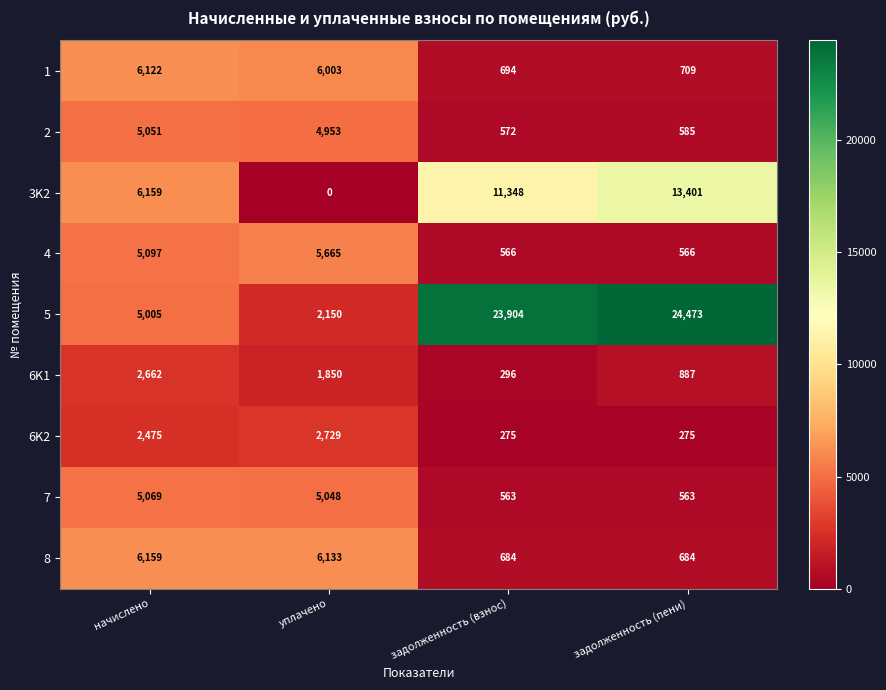

Which category has the highest value in the 8 series?

начислено